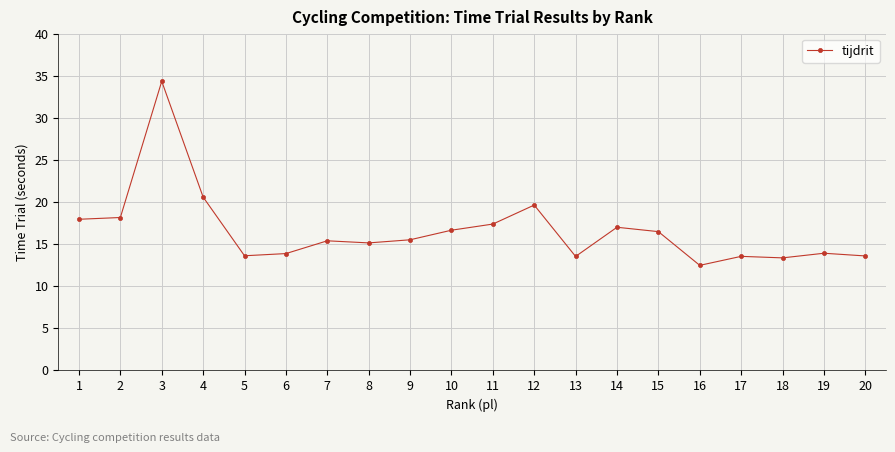

What is the approximate value at 12?

19.6